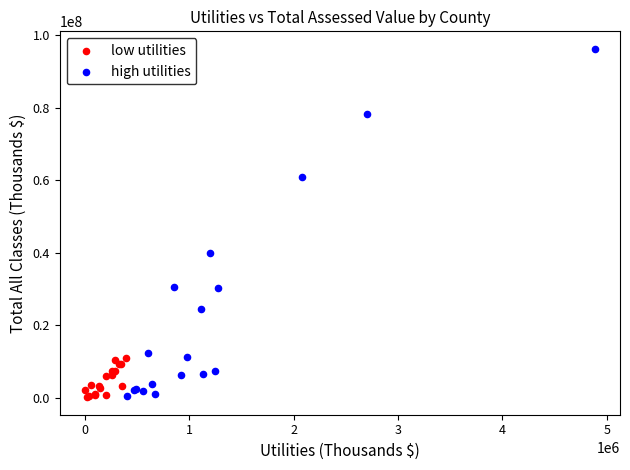

Which series has the widest spread of Y values?

high utilities